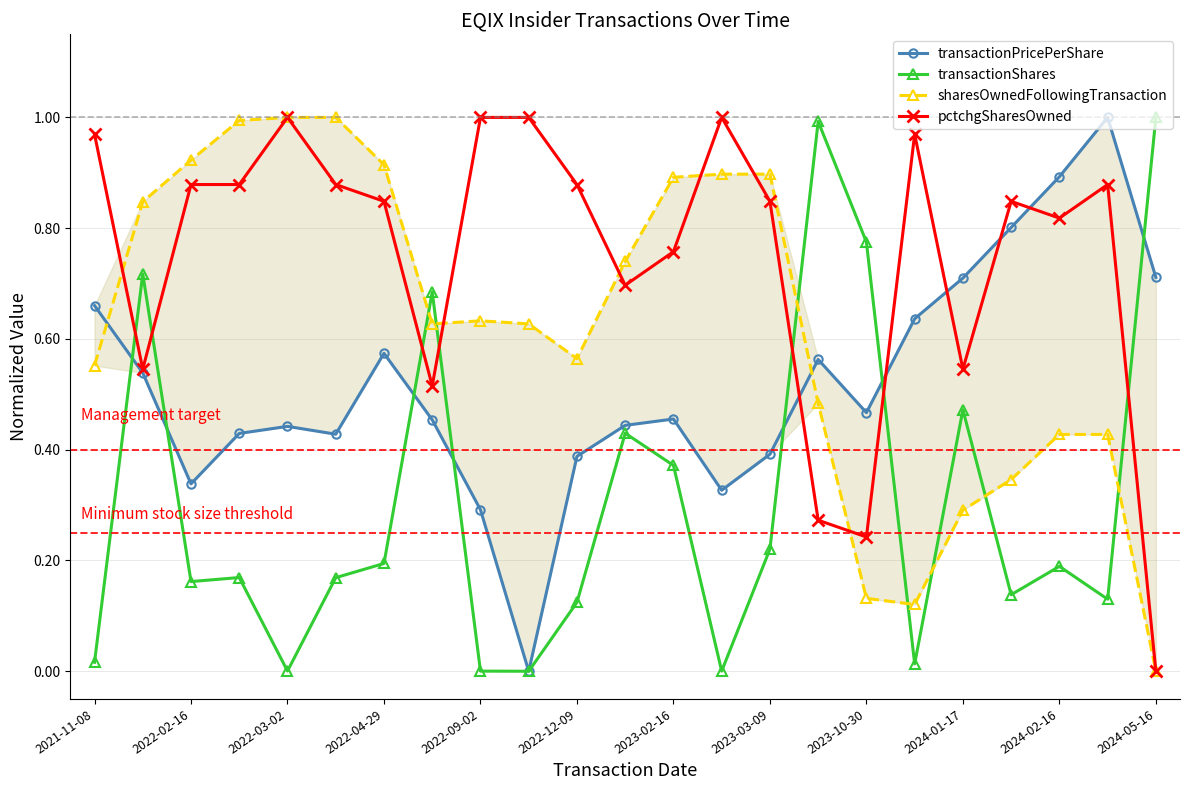

What is the difference between the second highest and second lowest values in the pctchgSharesOwned series?

0.8